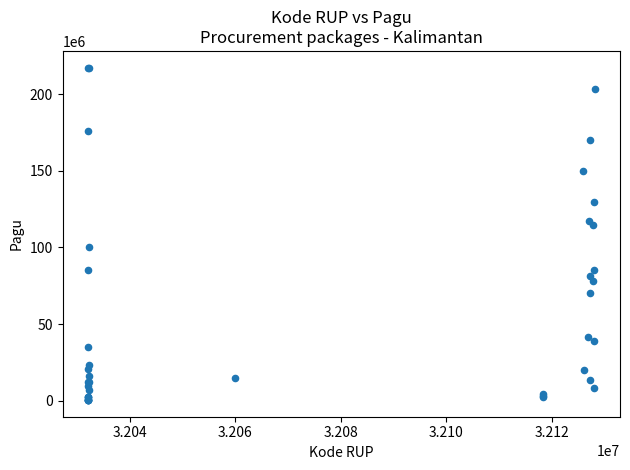

What Y value in the scatter plot is closest to 108830000?

114296000